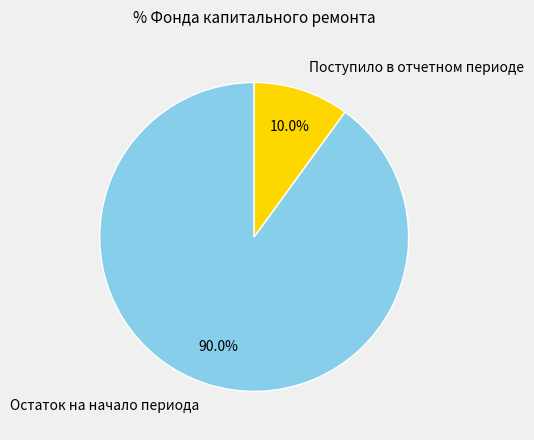

Does Поступило в отчетном периоде account for over 50% of the chart?

No